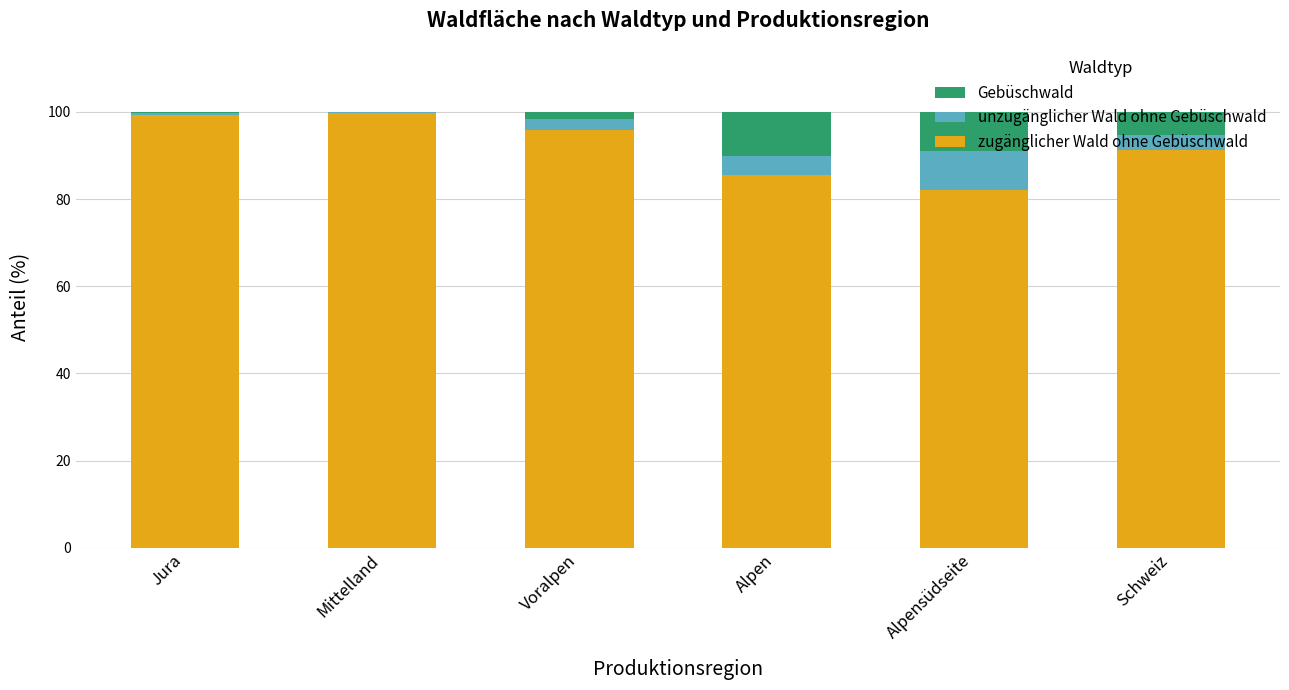

What is the approximate value of unzugänglicher Wald ohne Gebüschwald at Jura?

0.5